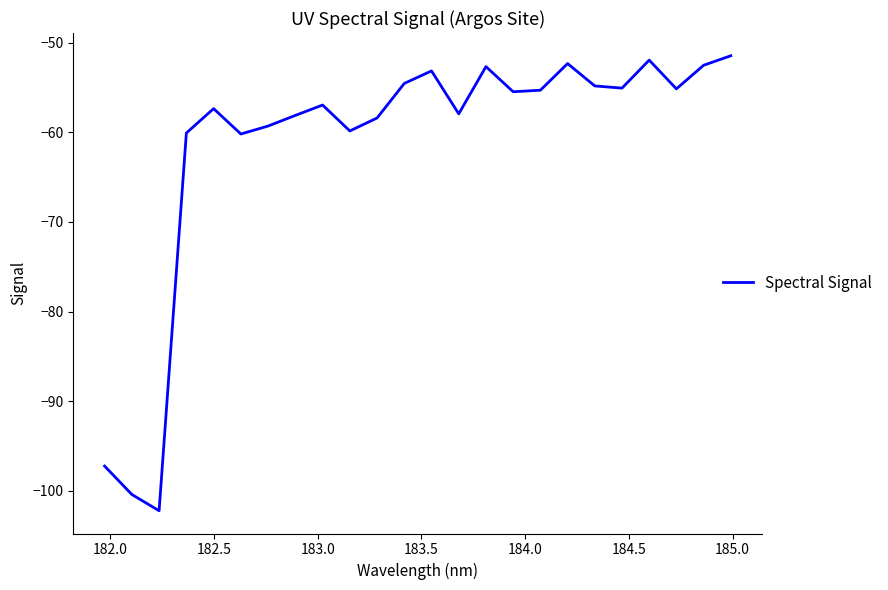

What is the minimum value shown in the chart?

-102.2